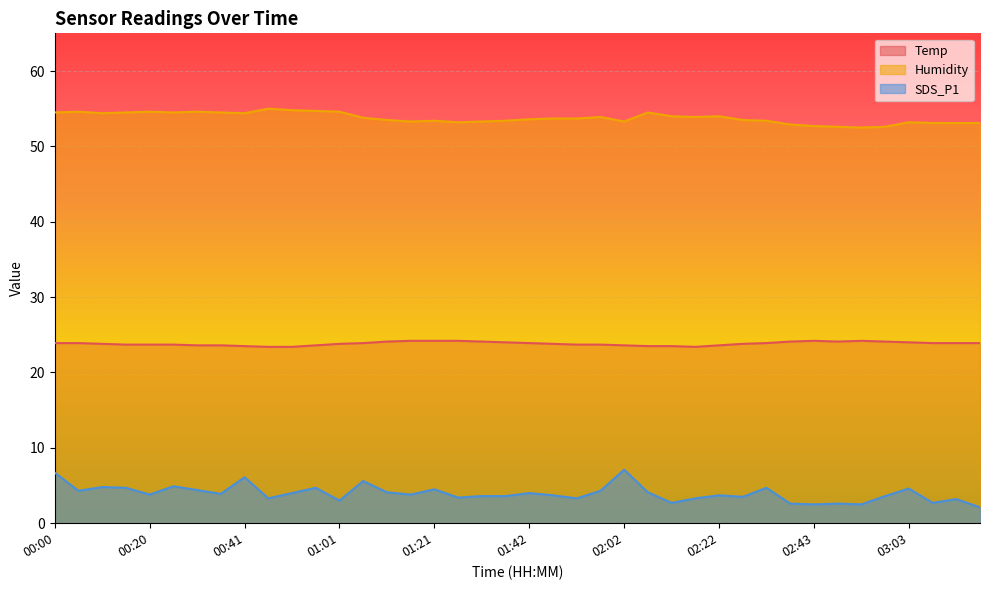

Is it true that Humidity equals 20.4 at 01:37?

False